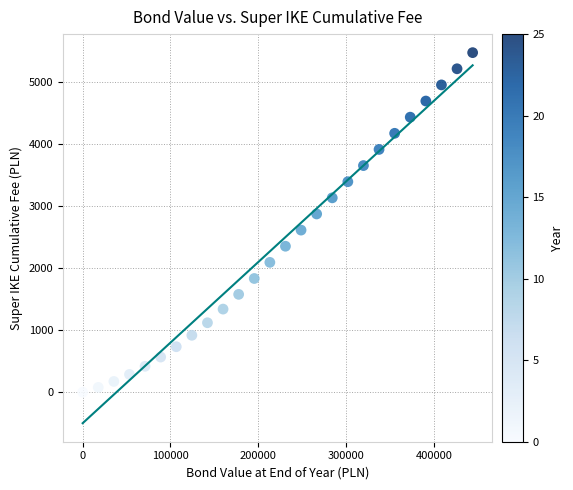

What is the range of X values (max minus min)?

444150.0